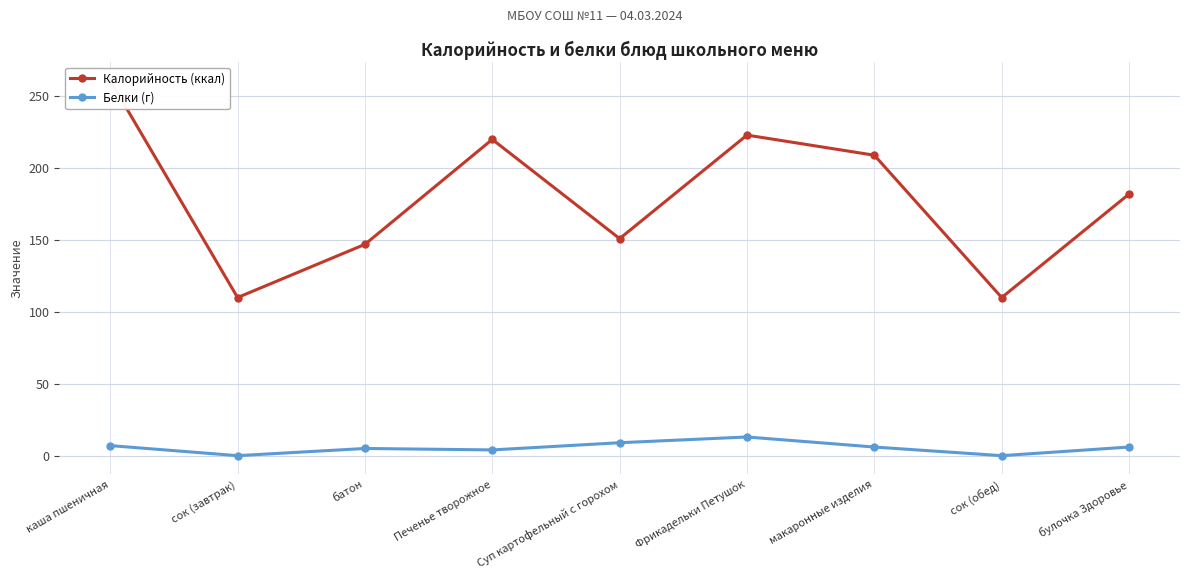

What is the maximum value shown in the chart?

261